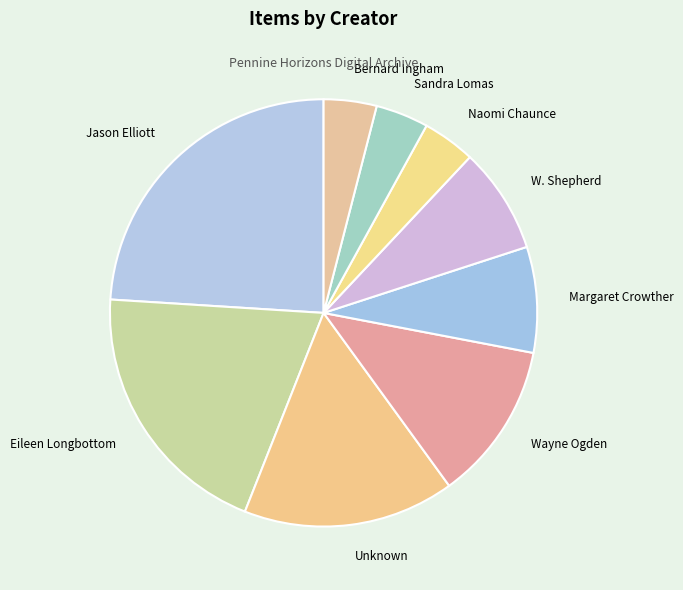

Does Eileen Longbottom account for over 50% of the chart?

No